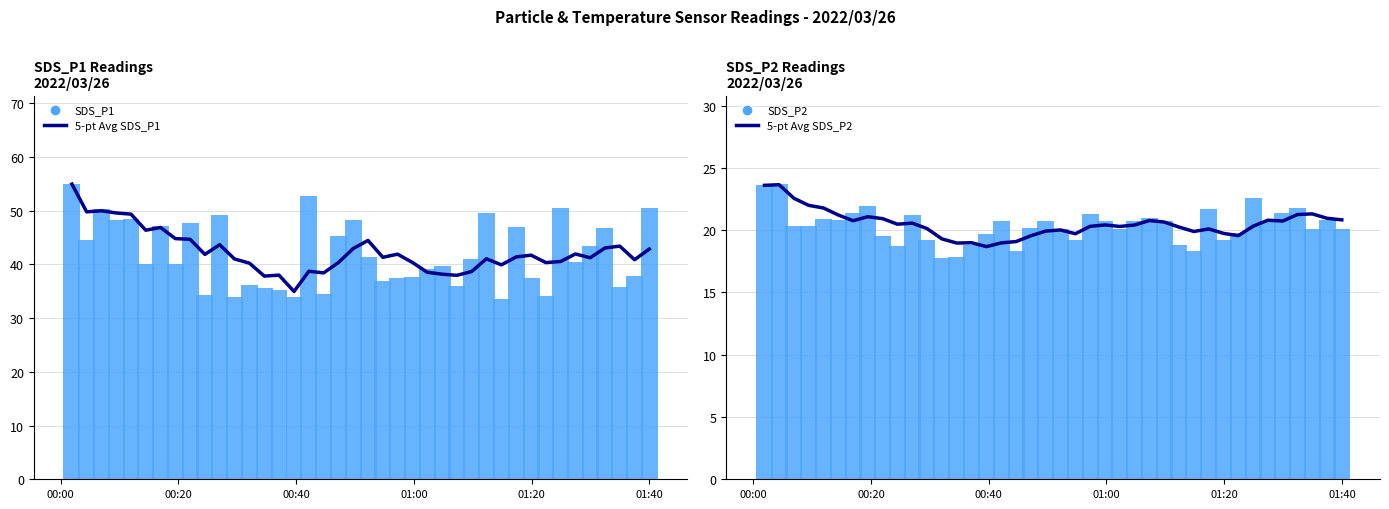

What is the sum of all SDS_P1 values?

1677.7